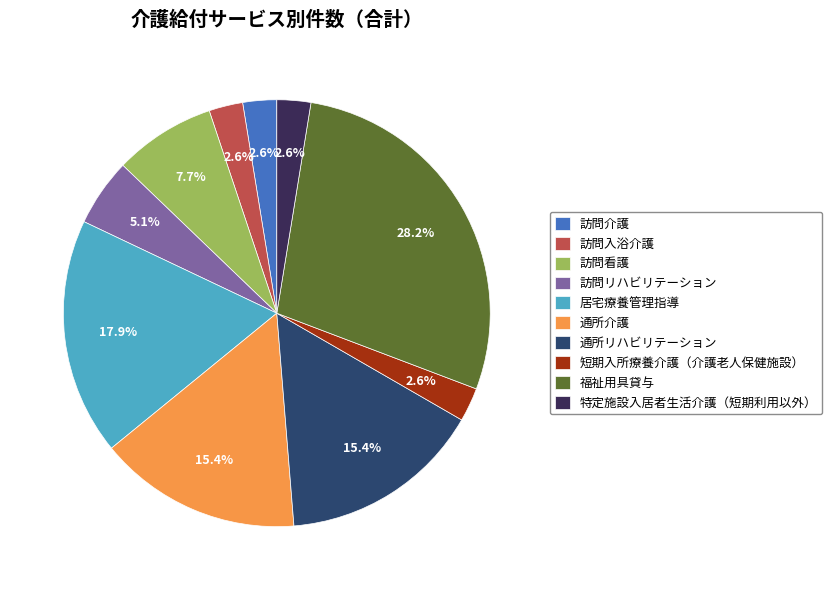

Between 訪問看護 and 福祉用具貸与, which is larger?

福祉用具貸与